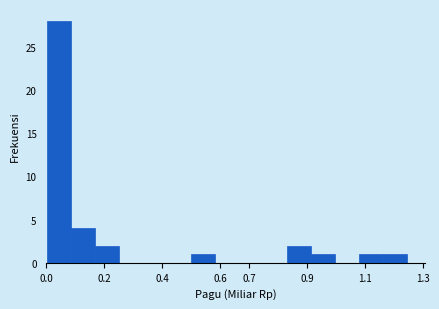

Reading left to right, list every bar in this chart as the range it spans on the x-axis followed by its height. Neither the bar edges nor the heights are printed on the chart, so give them approximately, as read against the axes.

0.00 to 0.08: 28
0.08 to 0.17: 4
0.17 to 0.25: 2
0.25 to 0.33: 0
0.33 to 0.42: 0
0.42 to 0.50: 0
0.50 to 0.58: 1
0.58 to 0.66: 0
0.66 to 0.75: 0
0.75 to 0.83: 0
0.83 to 0.91: 2
0.91 to 1.00: 1
1.00 to 1.08: 0
1.08 to 1.16: 1
1.16 to 1.24: 1